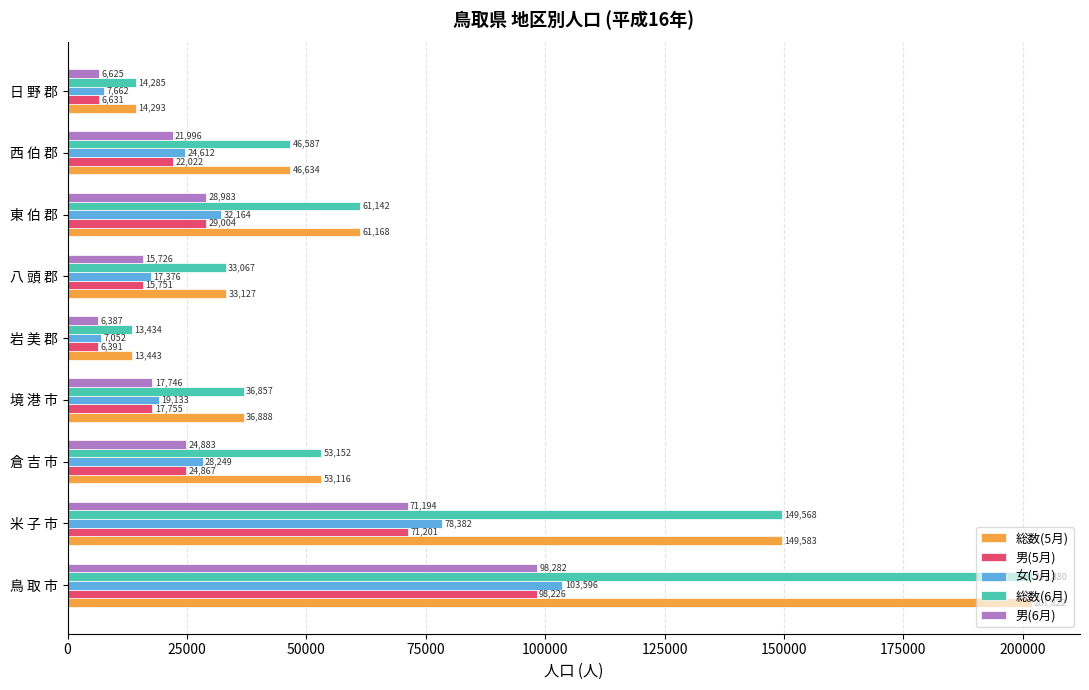

Which category has the lowest value across all series?

岩 美 郡